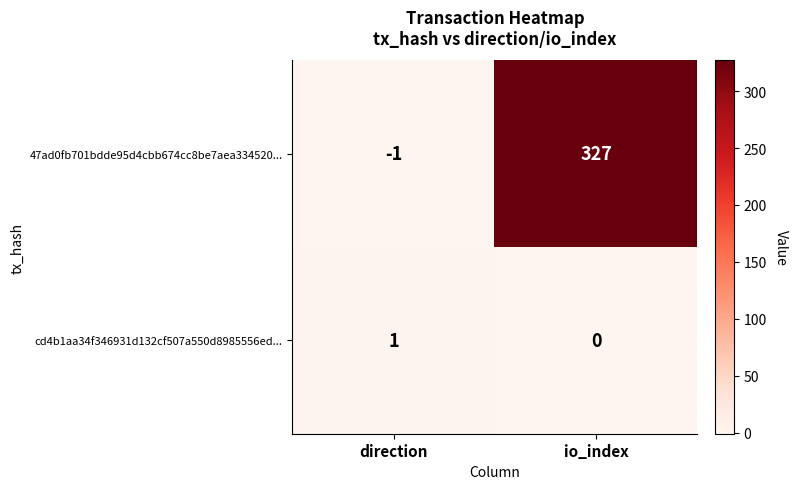

Which series changed the most between direction and io_index?

47ad0fb701bdde95d4cbb674cc8be7aea334520...